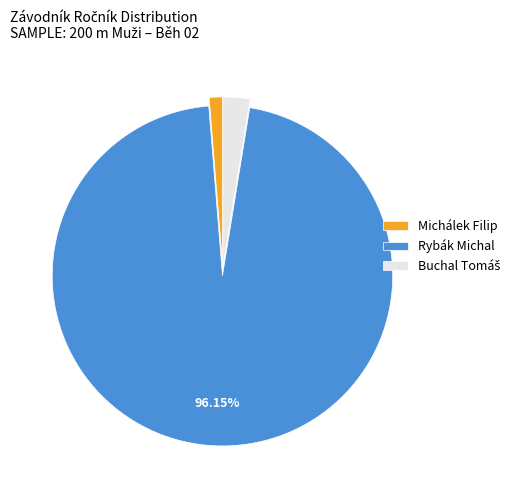

To the nearest percent, what is the difference between the largest and smallest slice percentages?

95%